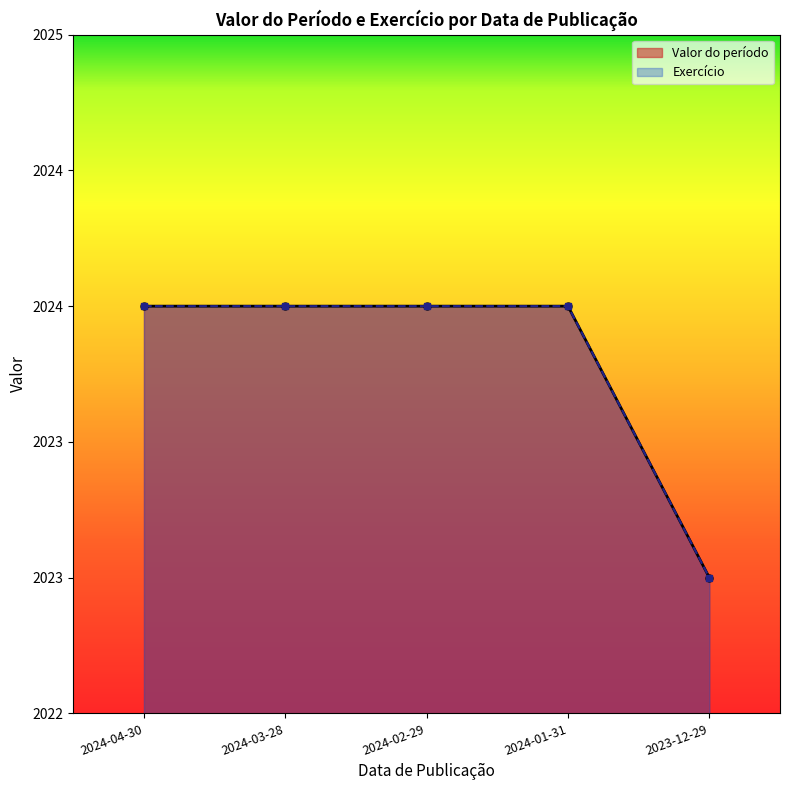

Between 2024-01-31 and 2024-04-30, which is larger?

2024-01-31